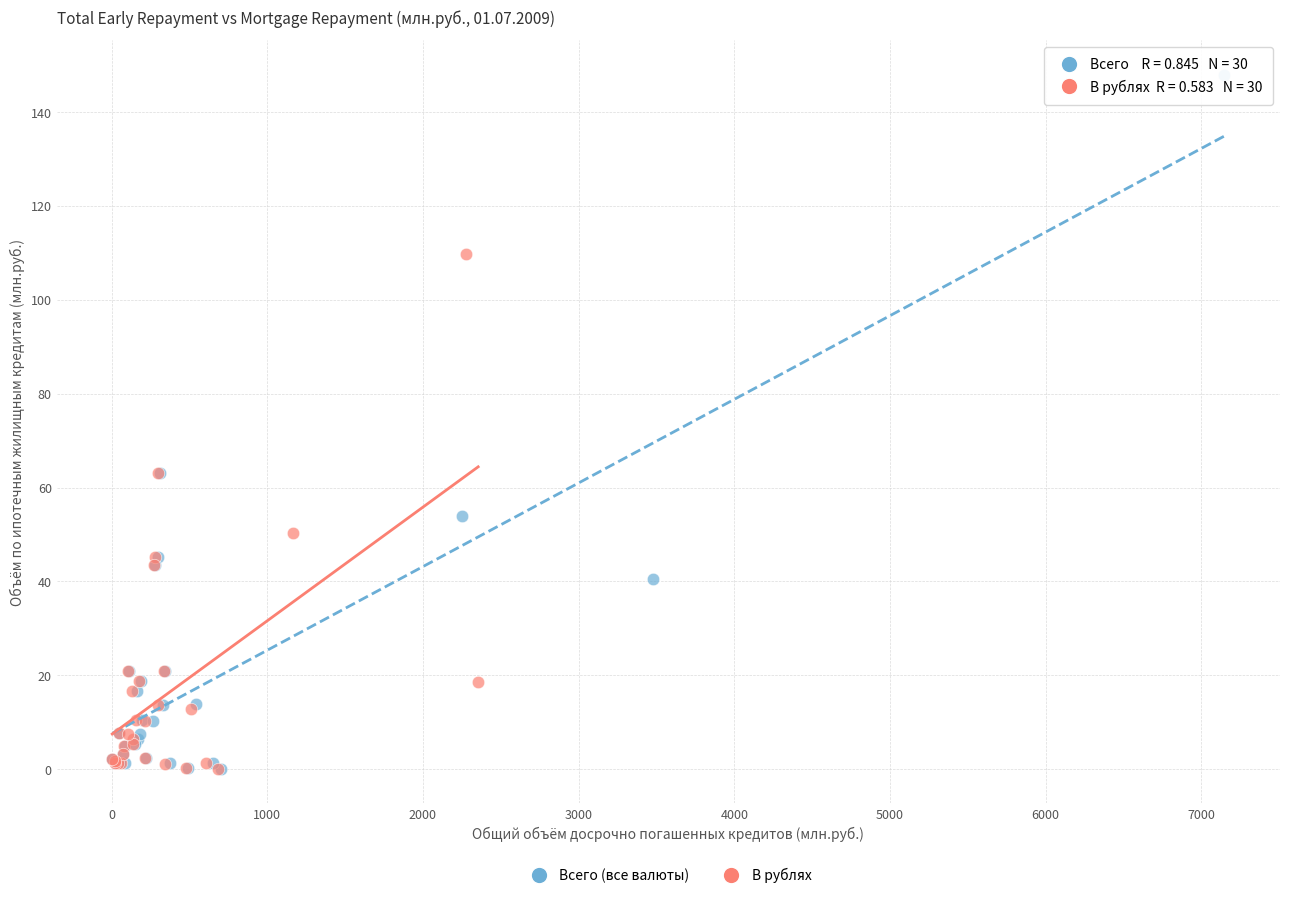

Which series contains the highest Y value?

Всего (все валюты)